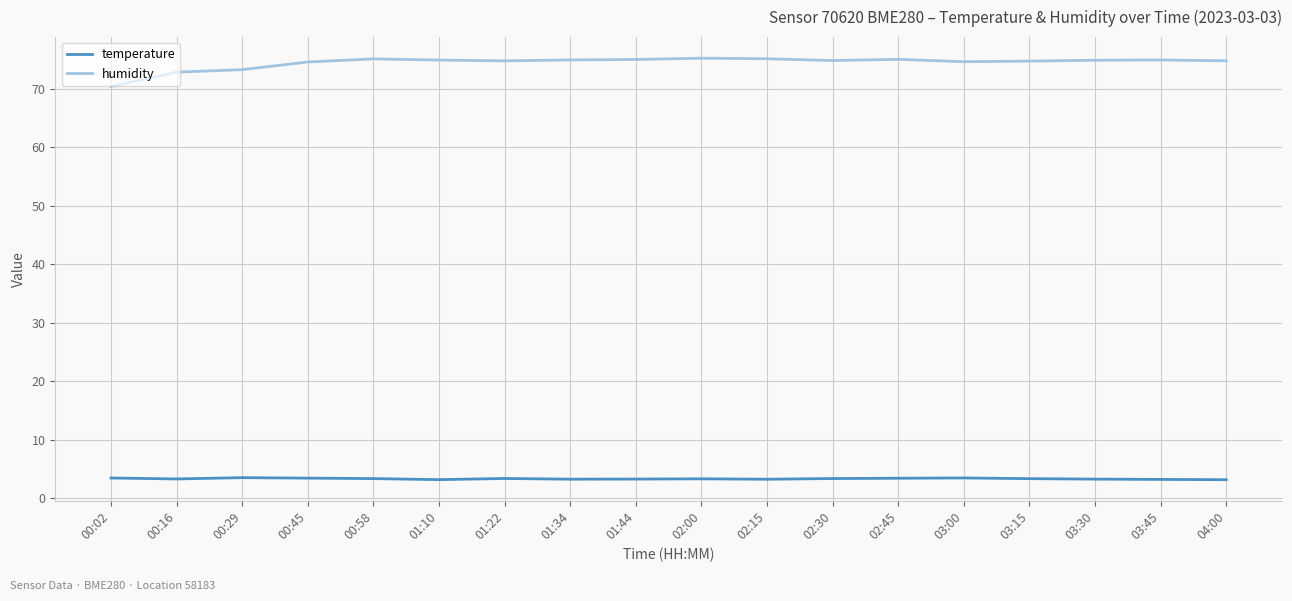

Which series has the widest spread of values?

humidity